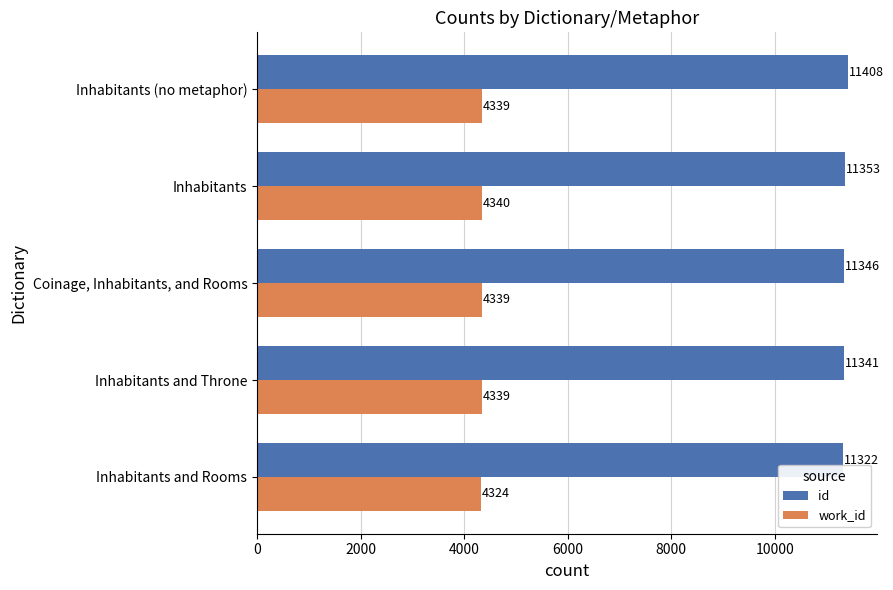

Is the value of work_id at Inhabitants and Throne greater than the value of id at Inhabitants (no metaphor)?

No